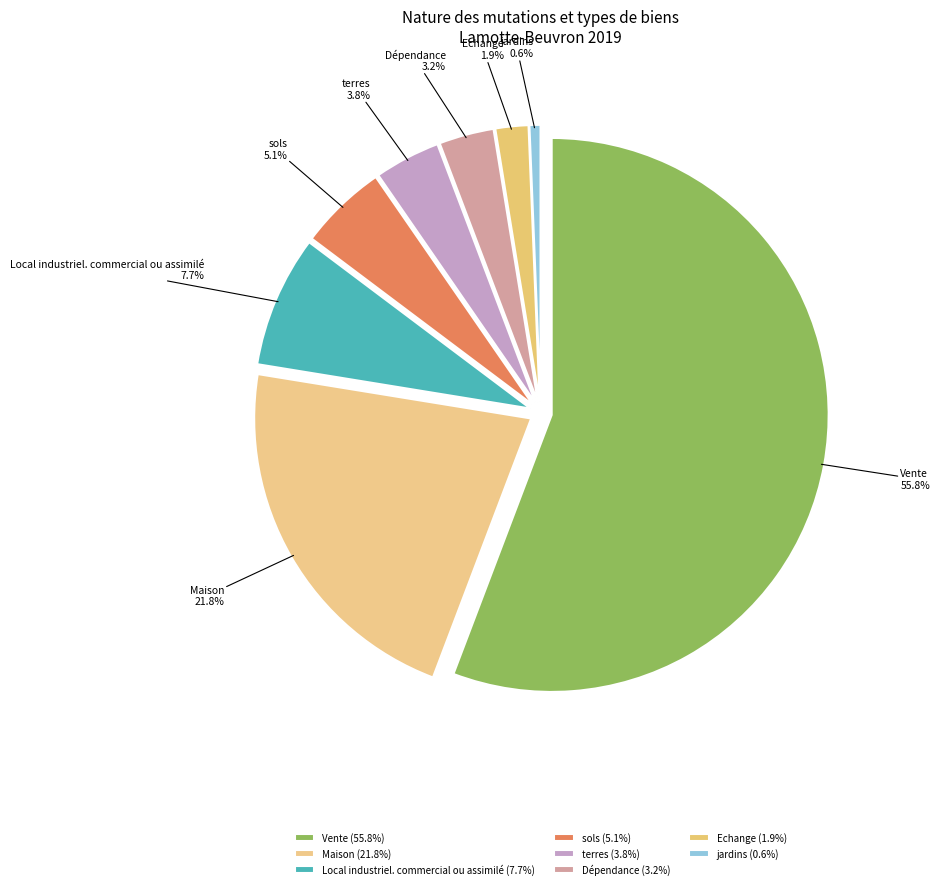

Which category has the biggest portion of the pie?

Vente